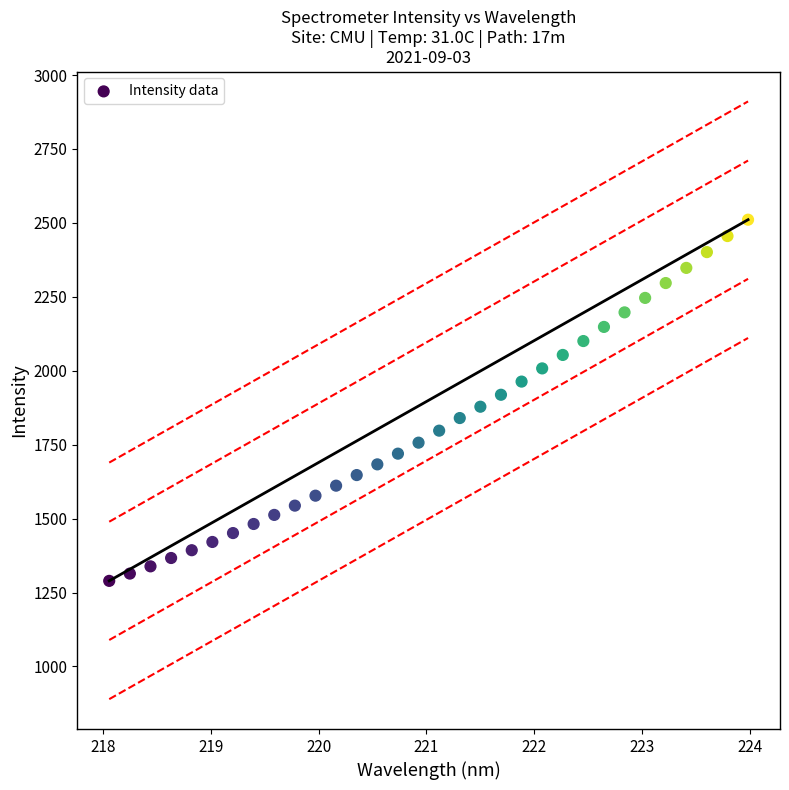

What is the range of X values (max minus min)?

5.9